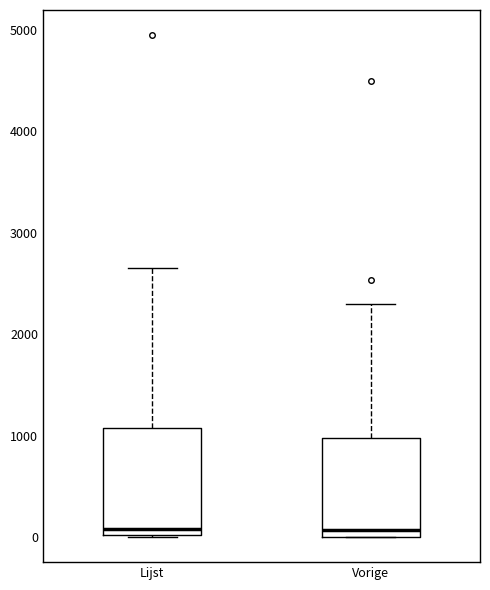

Reading left to right, read every box against the y-axis: the position of its median line, the range the box covers, and the ends of its whiskers. The values are not printed on the chart, so give them approximately, as read against the axis.

Lijst: median 100, box 0 to 1100, whiskers 0 to 2700
Vorige: median 100, box 0 to 1000, whiskers 0 to 2300